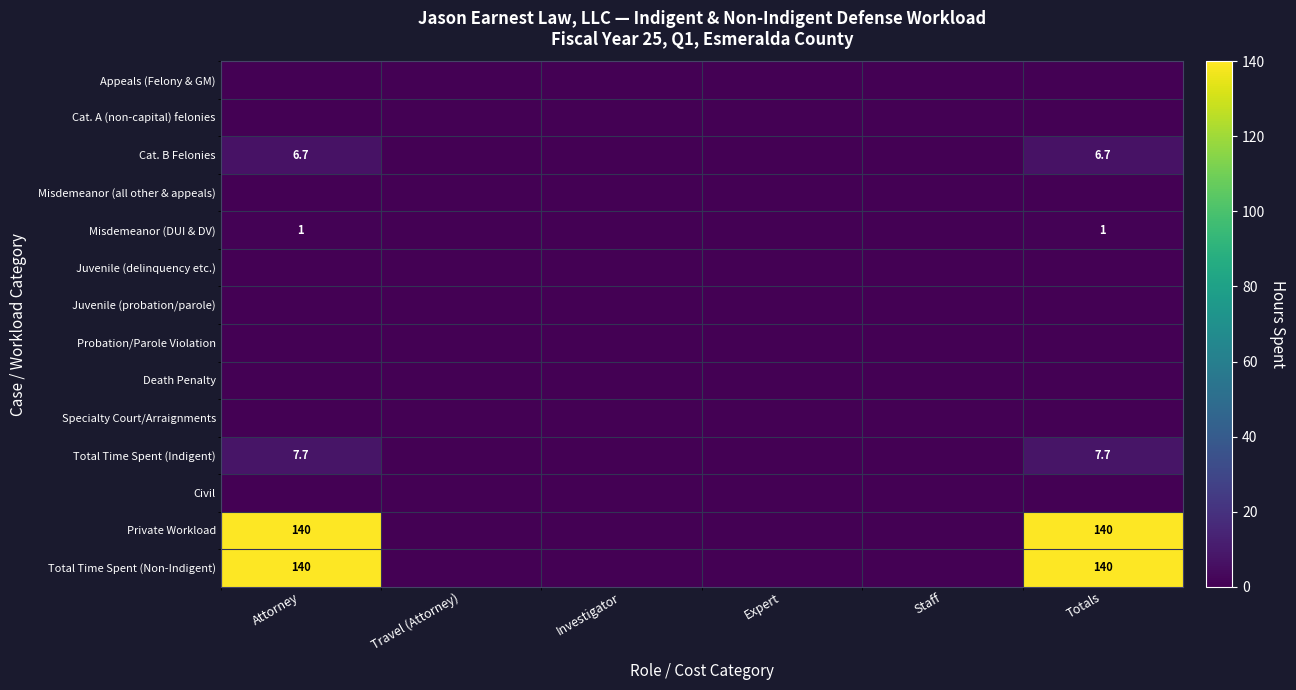

The Private Workload series shows 140.0 at Attorney. True or false?

True